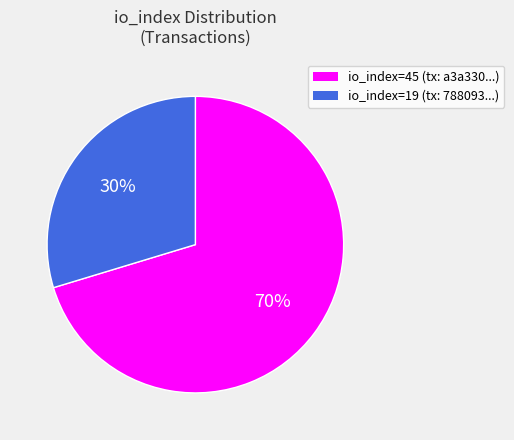

Which category accounts for the majority?

io_index=45